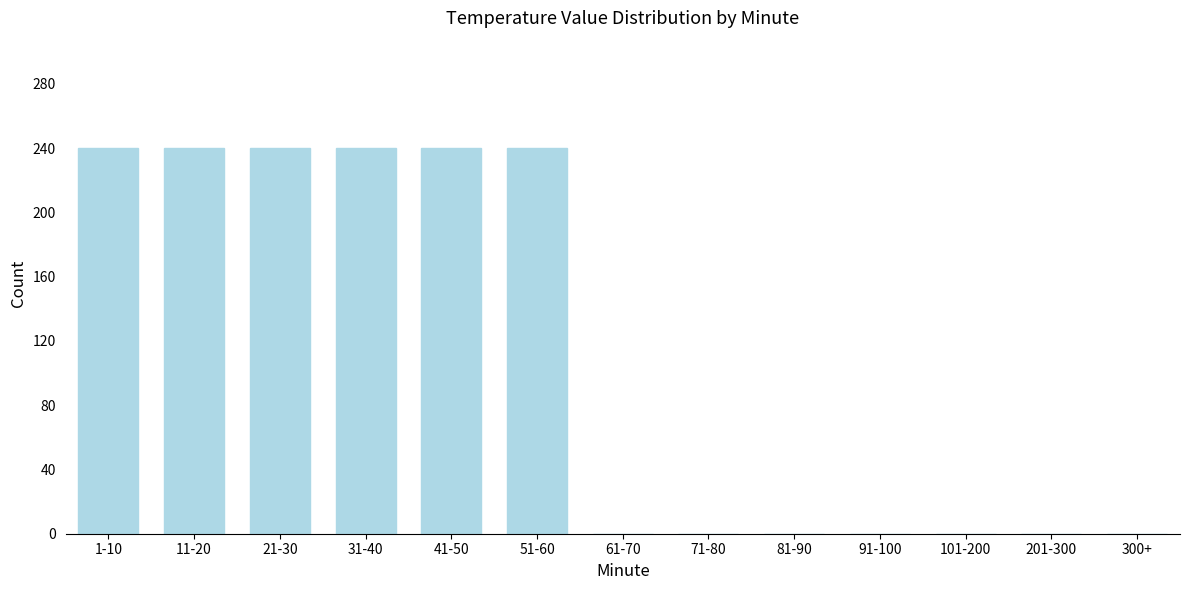

Reading left to right, extract all data points from this chart.

1-10=240	11-20=240	21-30=240	31-40=240	41-50=240	51-60=240	61-70=0	71-80=0	81-90=0	91-100=0	101-200=0	201-300=0	300+=0